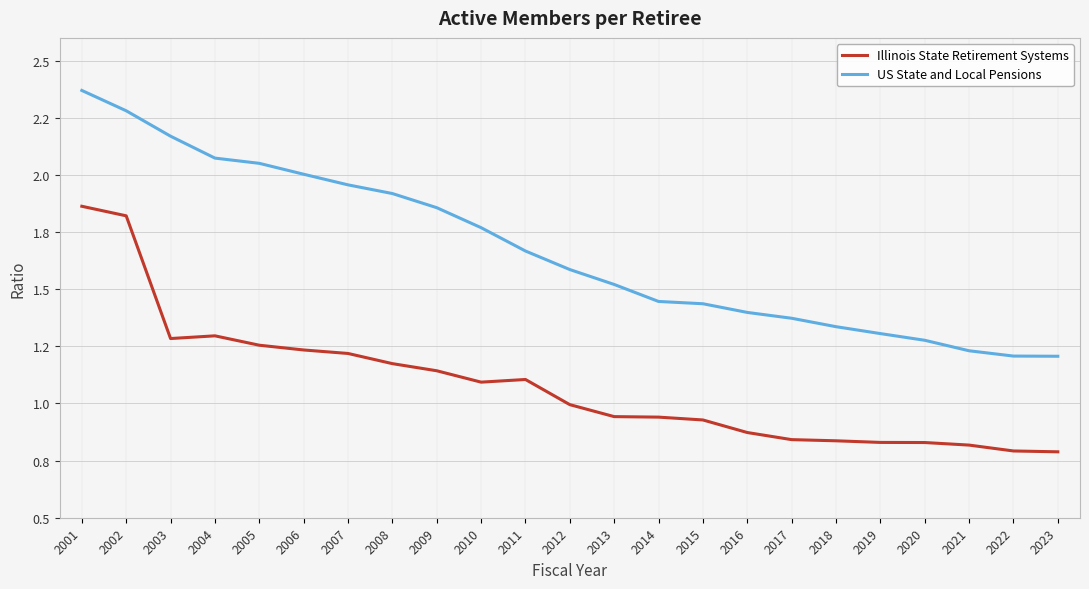

What are all the series names shown in the legend?

Illinois State Retirement Systems, US State and Local Pensions